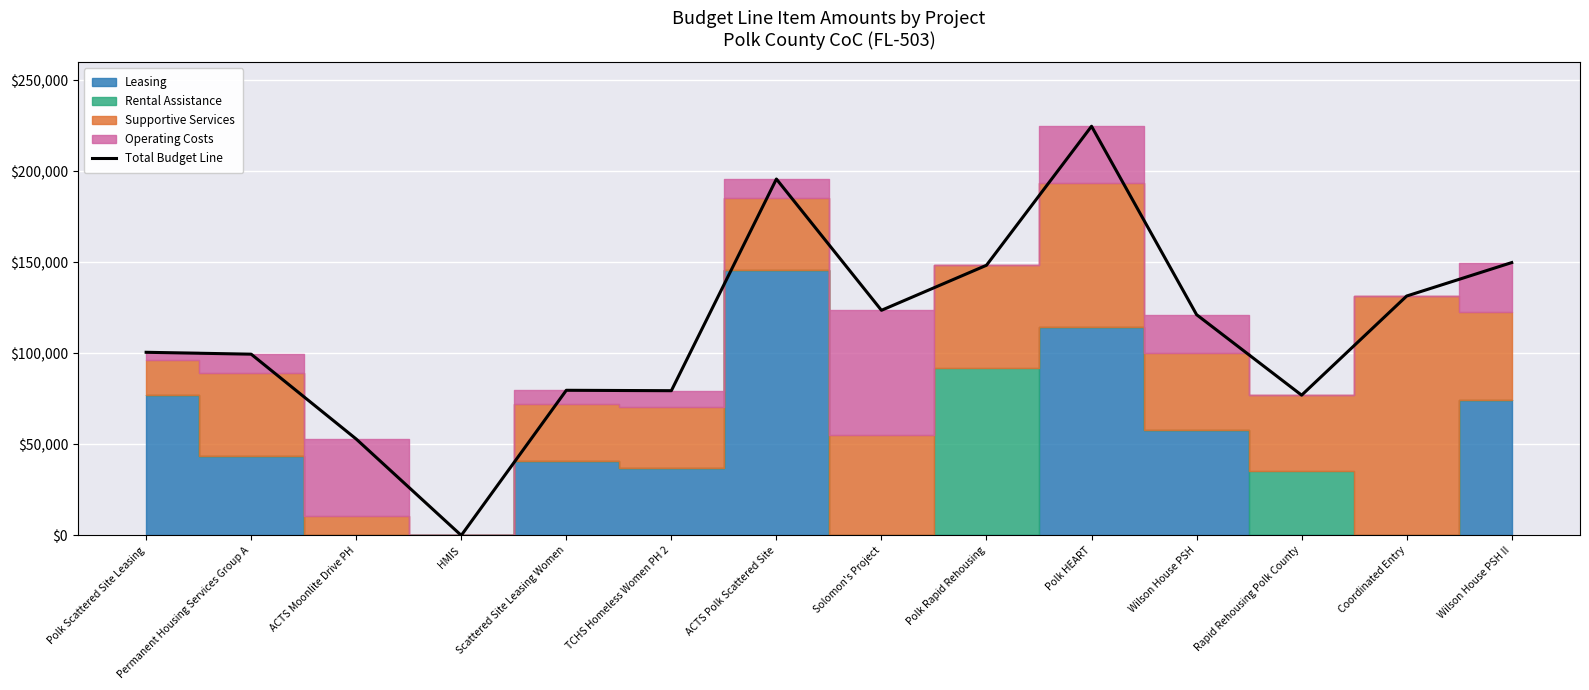

How many points are higher than both their immediate neighbors (excluding endpoints)?

3